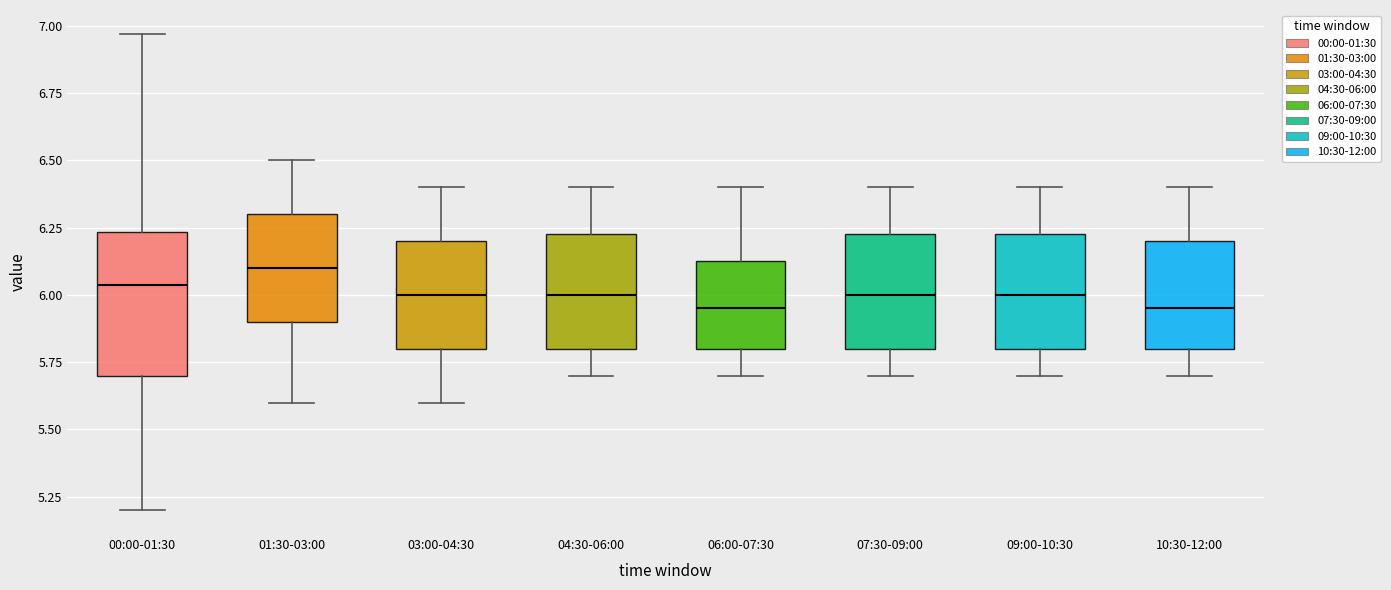

Comparing the boxes themselves (not the whiskers), which one is the tallest?

00:00-01:30